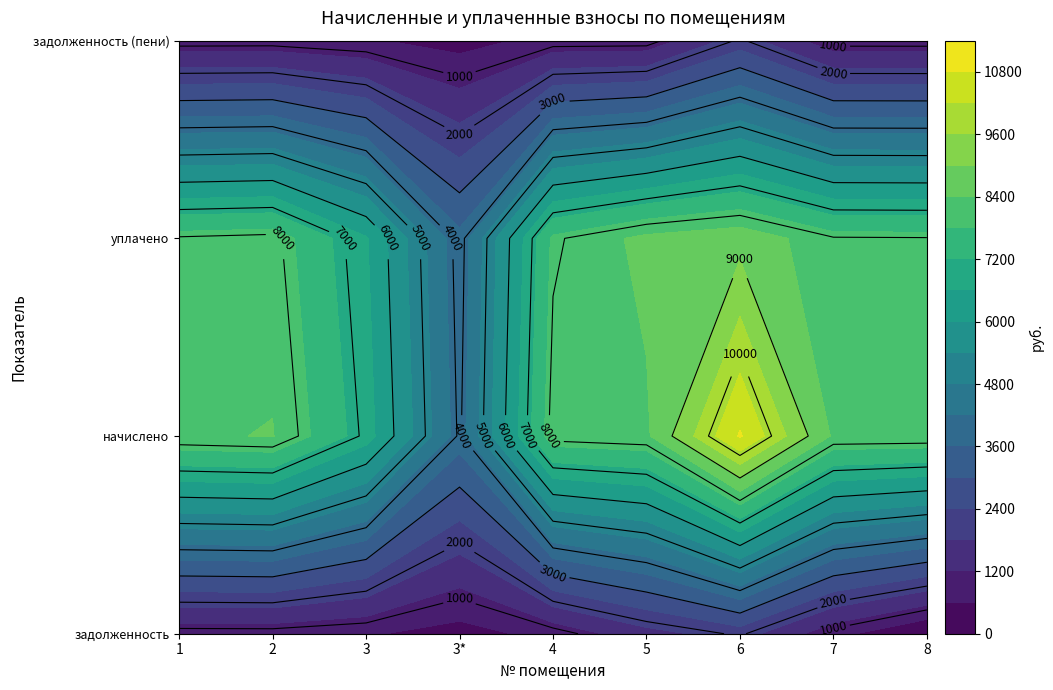

How many values in the задолженность (пени) series exceed 796?

6